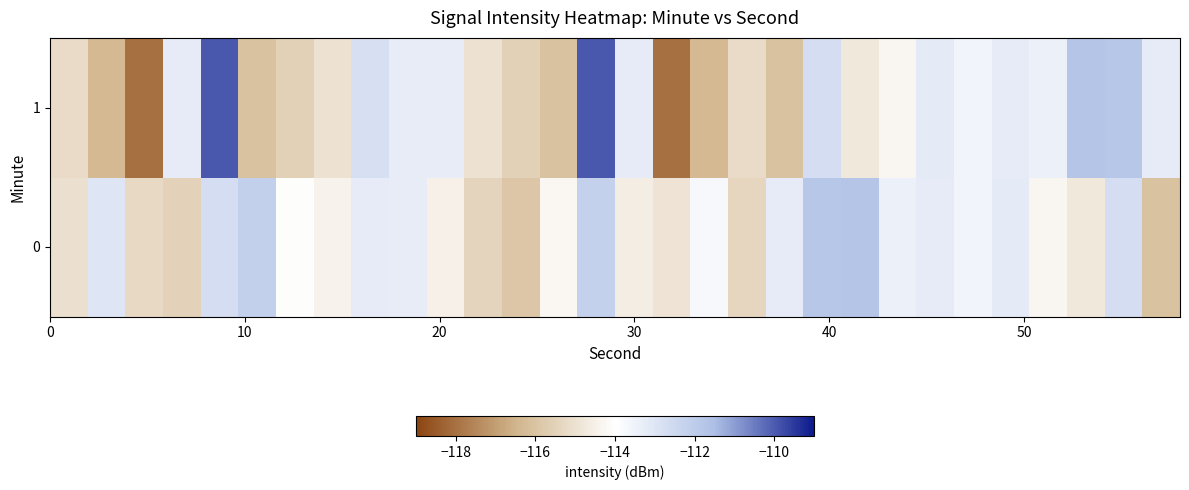

Reading left to right, transcribe all the data shown in this chart.

0: -115.0	-113.0	-115.3	-115.5	-112.7	-112.2	-114.1	-114.4	-113.2	-113.3	-114.5	-115.4	-115.9	-114.2	-112.2	-114.6	-114.9	-113.8	-115.3	-113.3	-111.8	-111.8	-113.4	-113.2	-113.6	-113.2	-114.3	-114.8	-112.7	-116.1
1: -115.2	-116.3	-118.0	-113.2	-110.0	-116.1	-115.5	-115.0	-112.8	-113.3	-113.3	-115.0	-115.5	-116.1	-110.0	-113.2	-118.0	-116.3	-115.2	-116.1	-112.7	-114.8	-114.3	-113.2	-113.6	-113.2	-113.4	-111.8	-111.8	-113.3